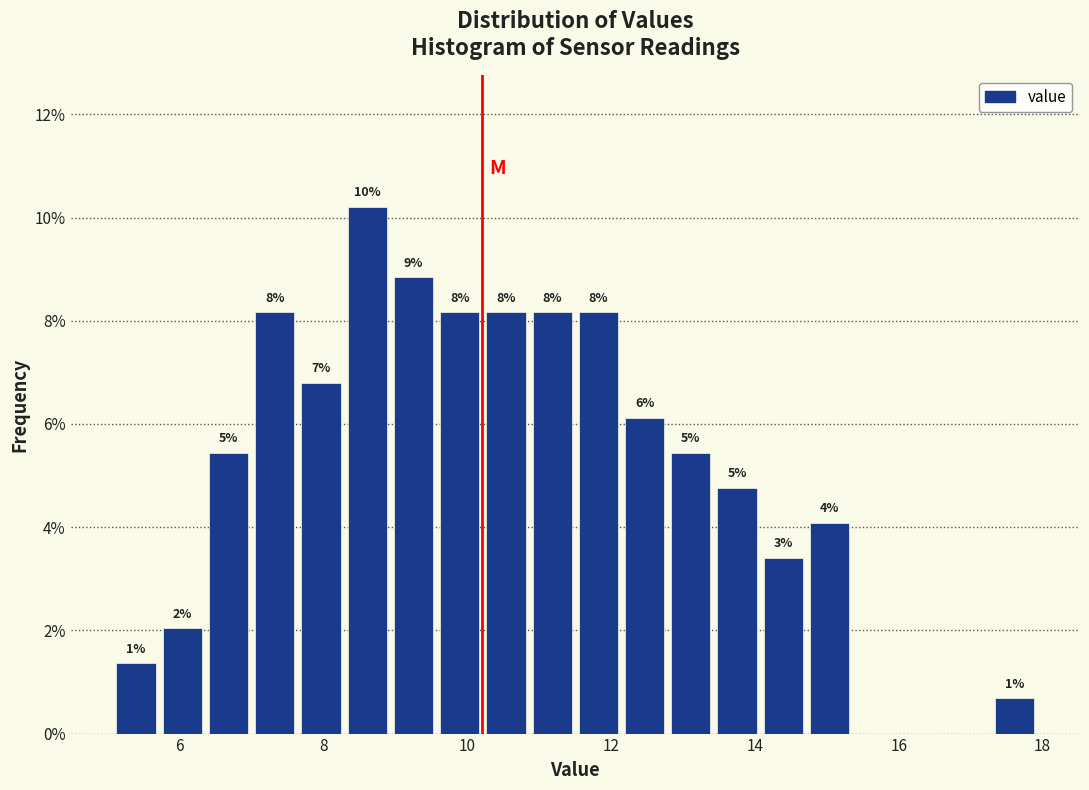

Read against the x-axis, roughly where is the centre of the tallest bar?

8.6